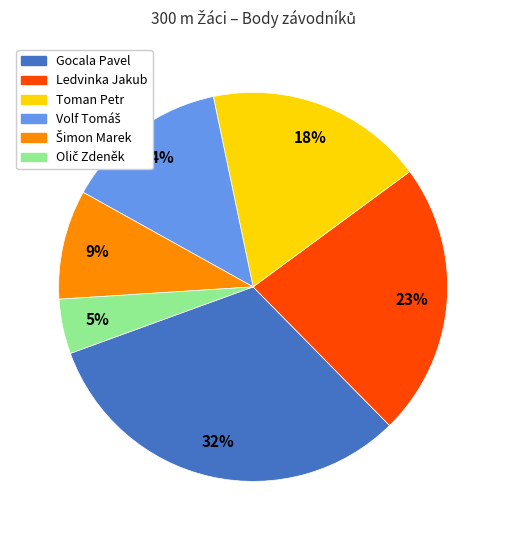

Between Toman Petr and Ledvinka Jakub, which is larger?

Ledvinka Jakub